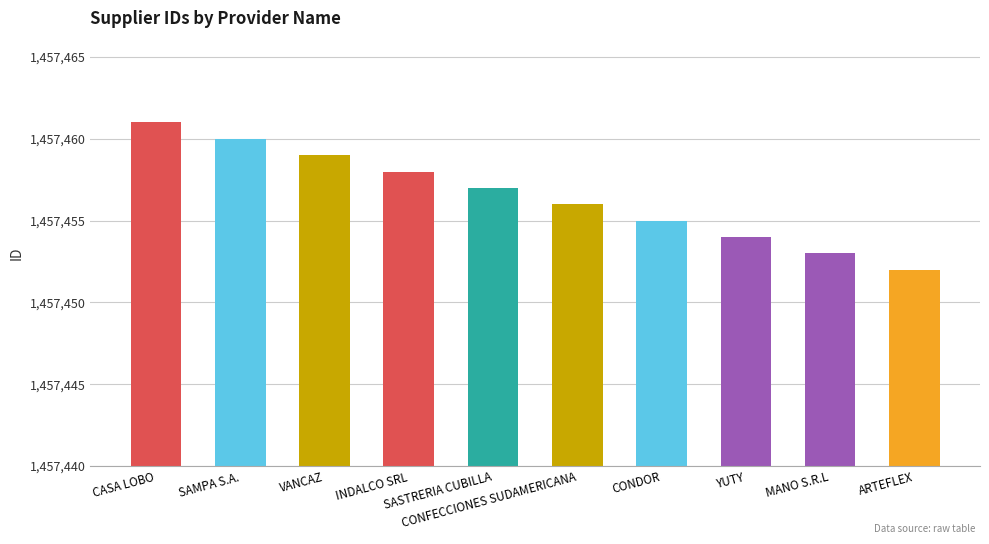

List the labels in order of value, largest first.

CASA LOBO, SAMPA S.A., VANCAZ, INDALCO SRL, SASTRERIA CUBILLA, CONFECCIONES SUDAMERICANA, CONDOR, YUTY, MANO S.R.L, ARTEFLEX